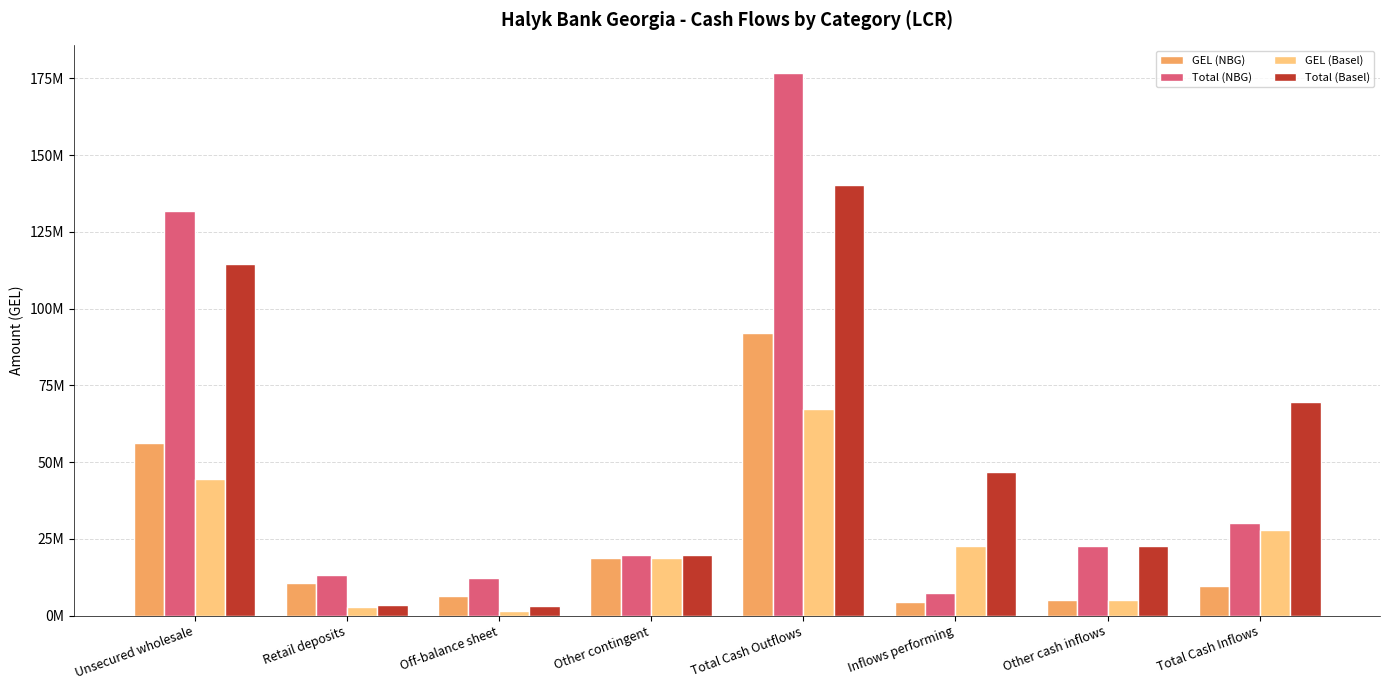

What is the sum of the Total (NBG) values at Unsecured wholesale and Off-balance sheet?

144018715.9